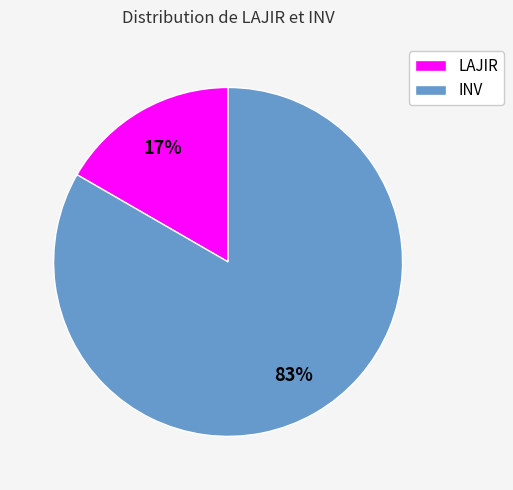

To the nearest percent, what is the average slice percentage?

50%